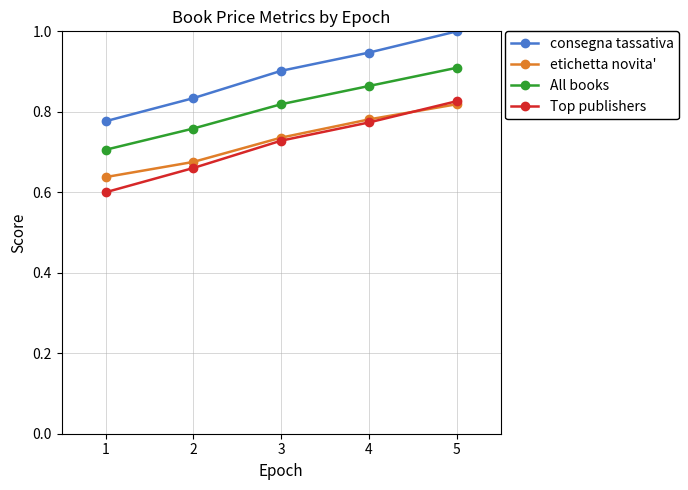

At which category does the chart reach its peak across all series?

5